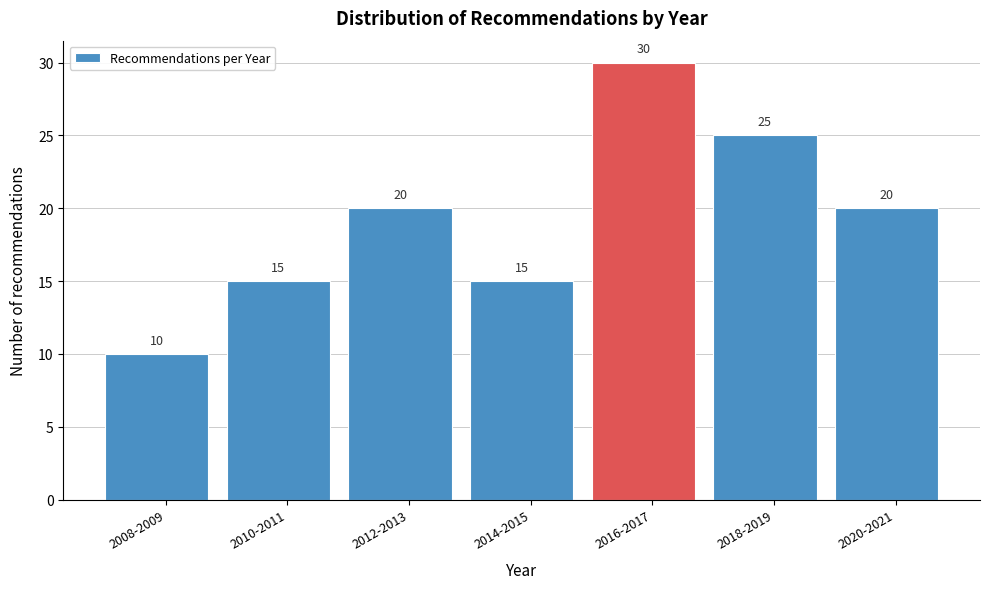

Reading left to right, list all the values displayed in this chart.

2008-2009=10	2010-2011=15	2012-2013=20	2014-2015=15	2016-2017=30	2018-2019=25	2020-2021=20